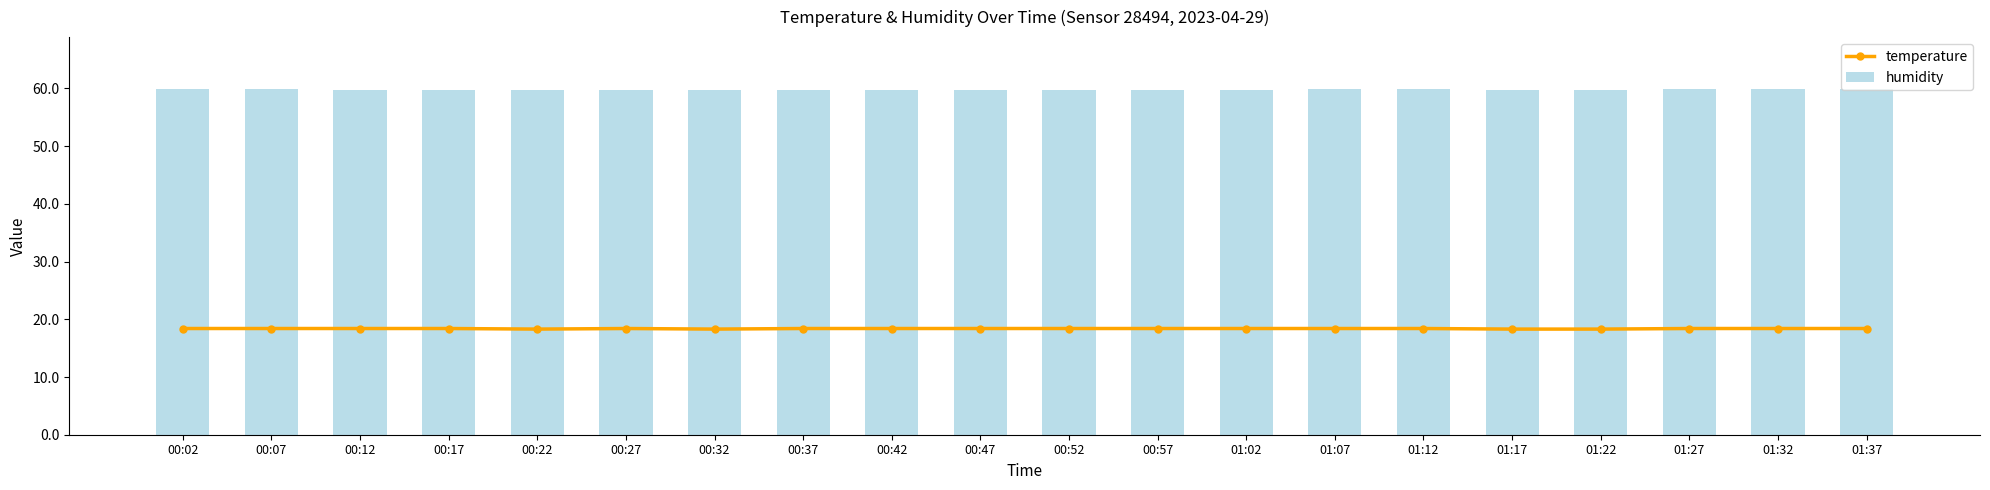

What is the greatest value displayed?

59.9